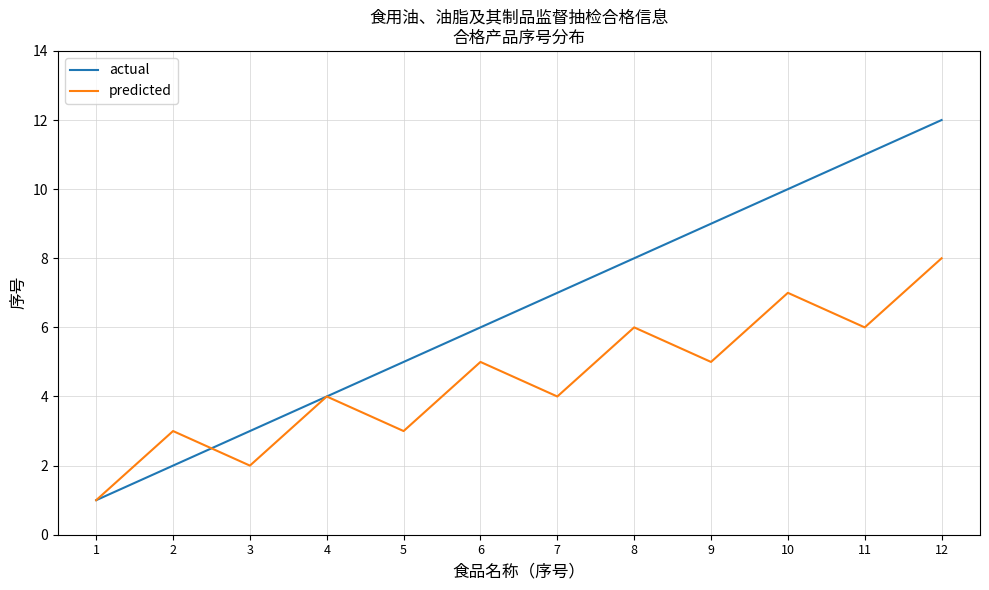

What are all the series names shown in the legend?

actual, predicted